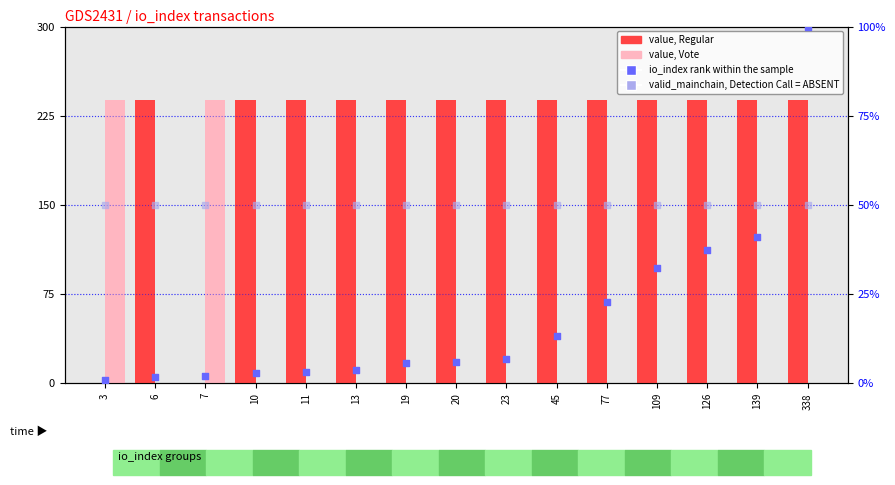

Which series has the largest total across all categories?

value, Regular